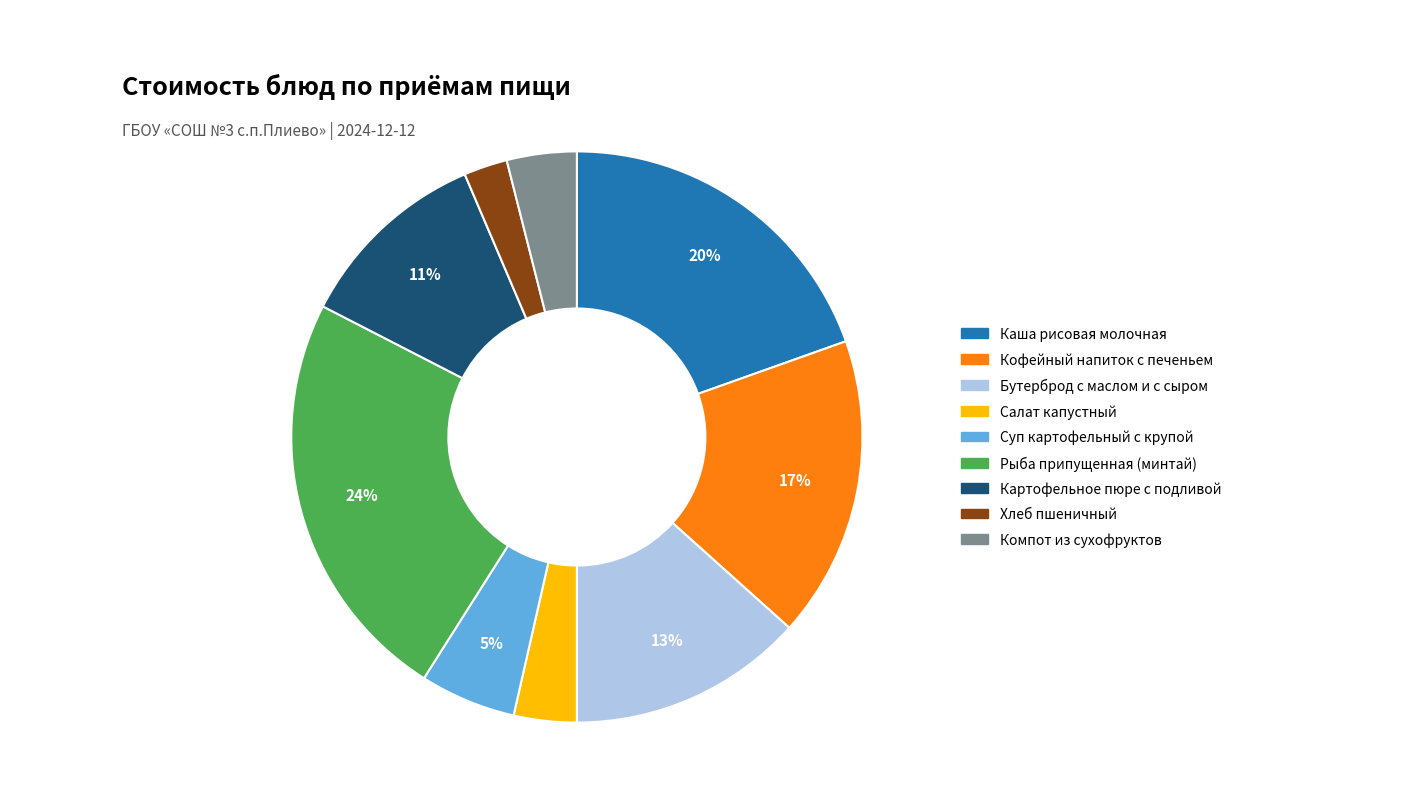

Count the number of slices in the pie.

9